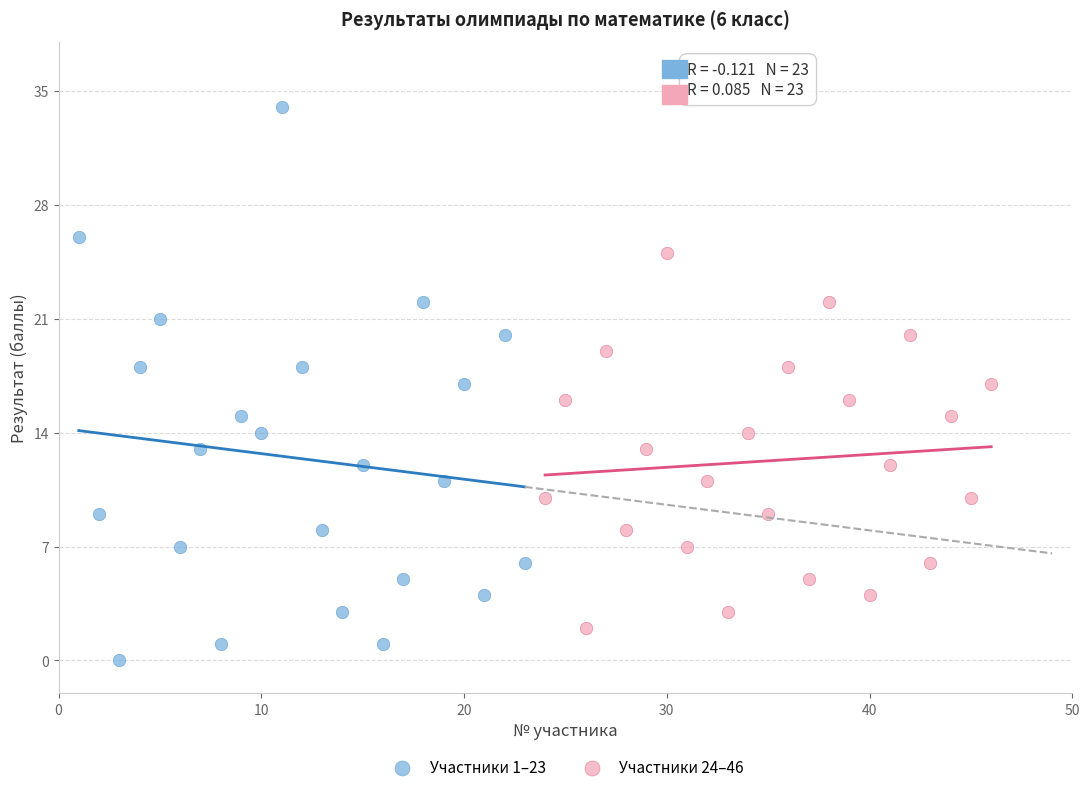

Which series contains the highest Y value?

Участники 1–23